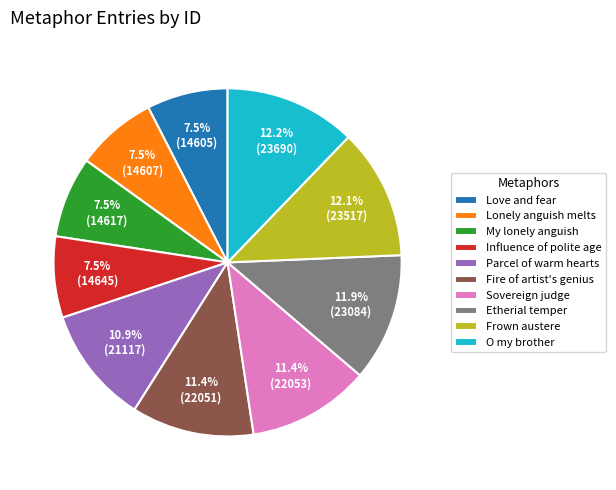

How many slices are in this pie chart?

10